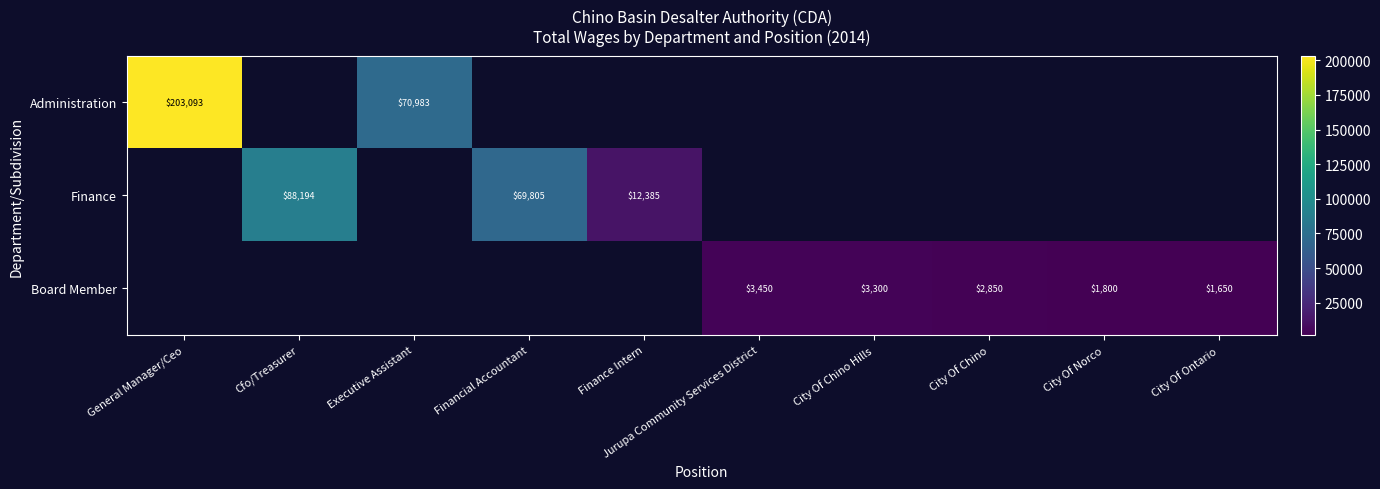

True or false: Finance has a value of 12385 at Finance Intern.

True